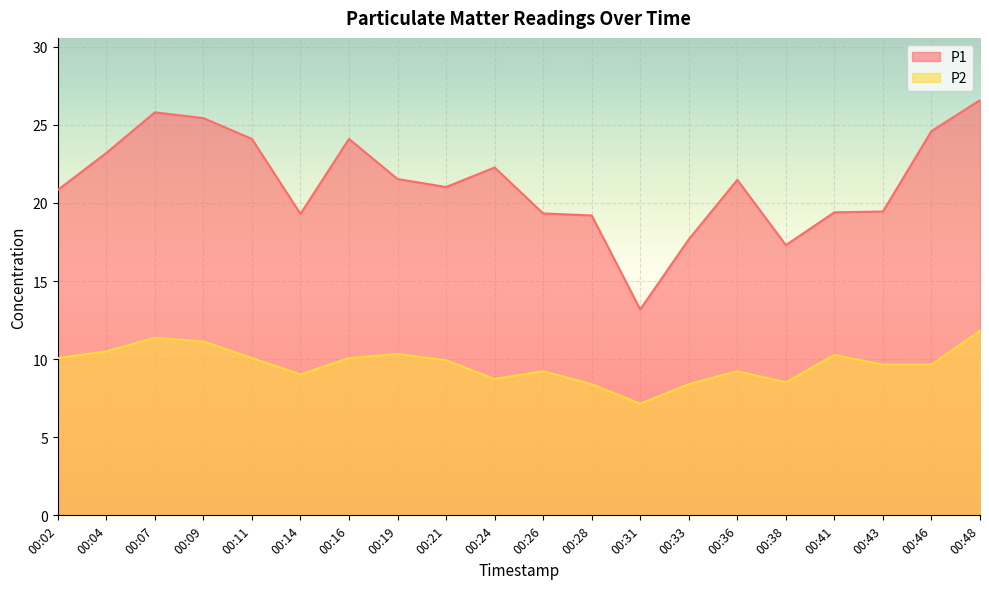

Is the value of P1 at 00:11 greater than the value of P2 at 00:31?

Yes